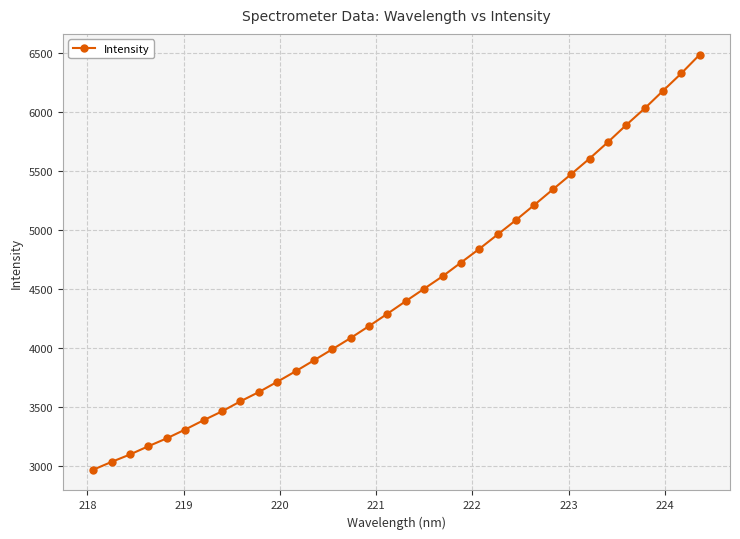

What is the difference between the maximum and minimum values?

3518.4